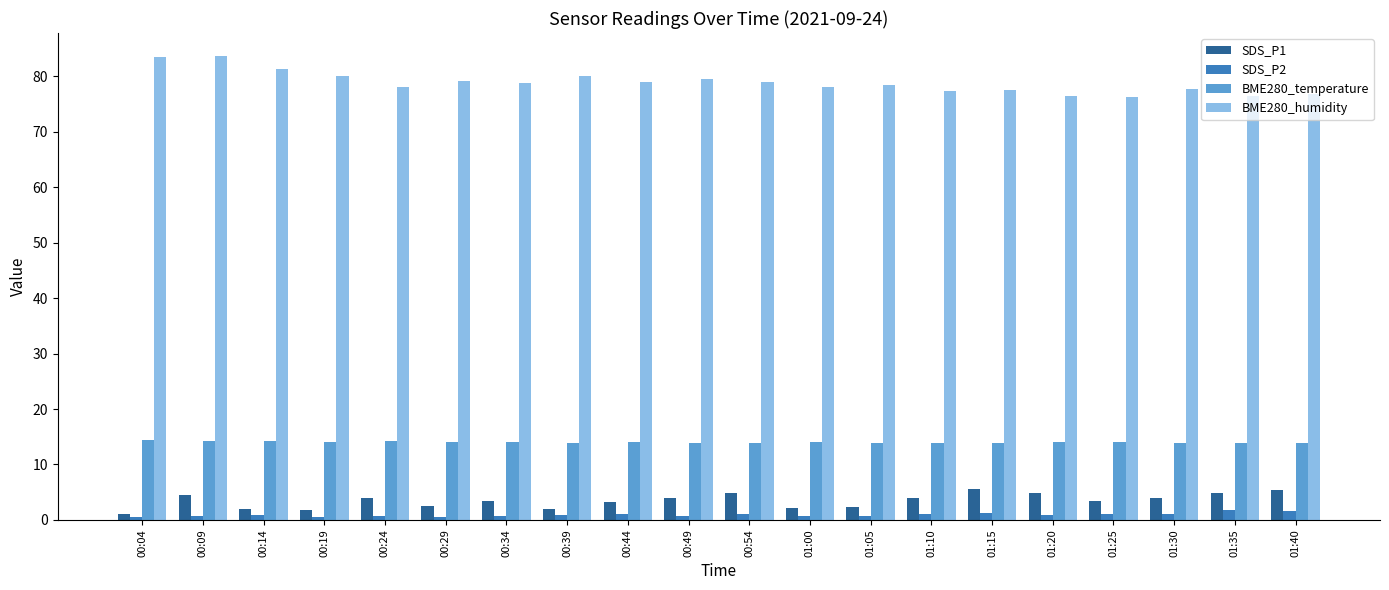

How many categories are shown in the chart?

20